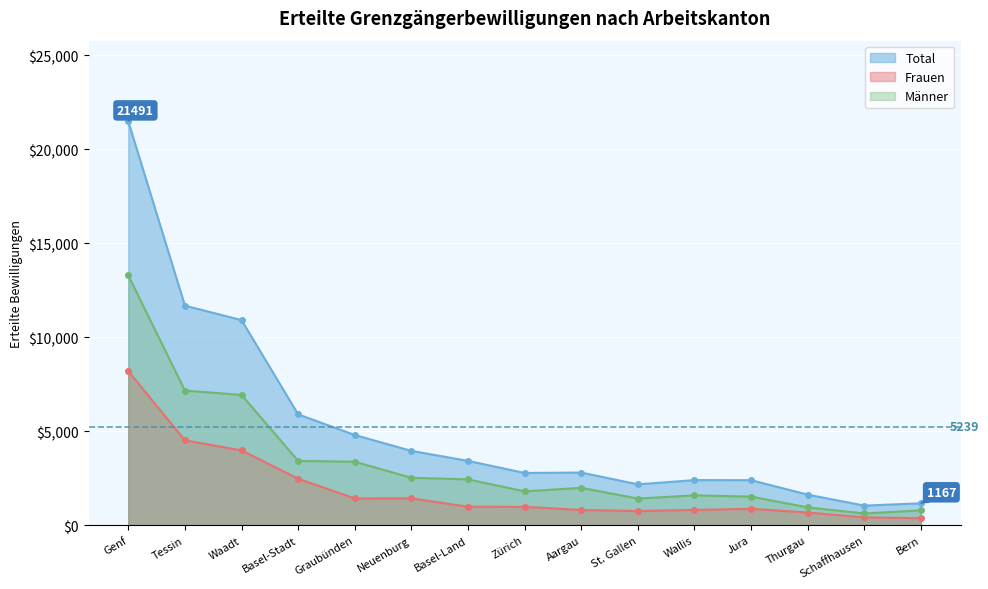

Read the Total value at Thurgau.

1629